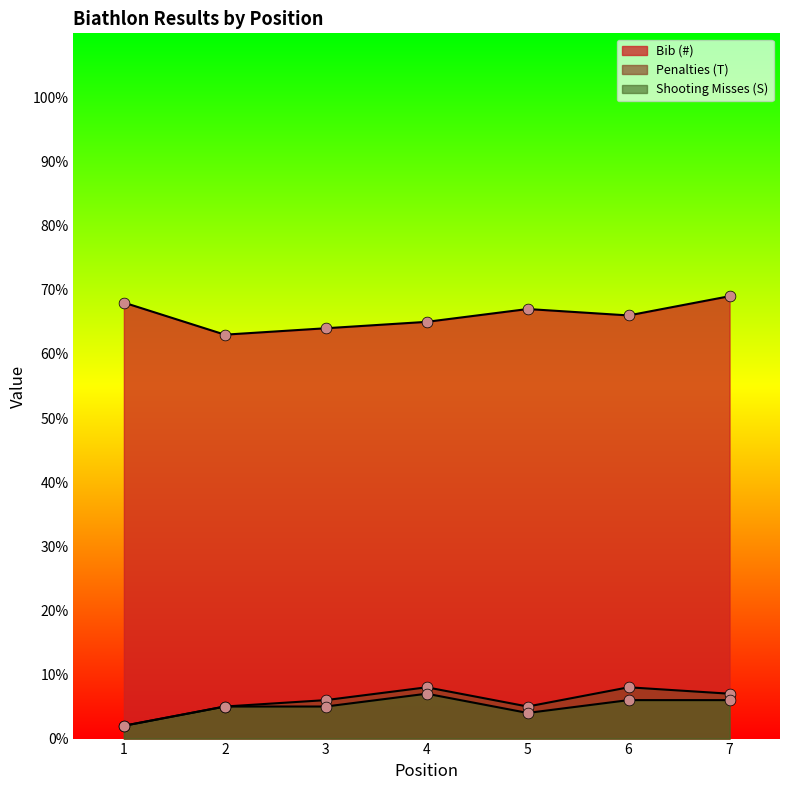

Which series has the largest total across all categories?

Bib (#)